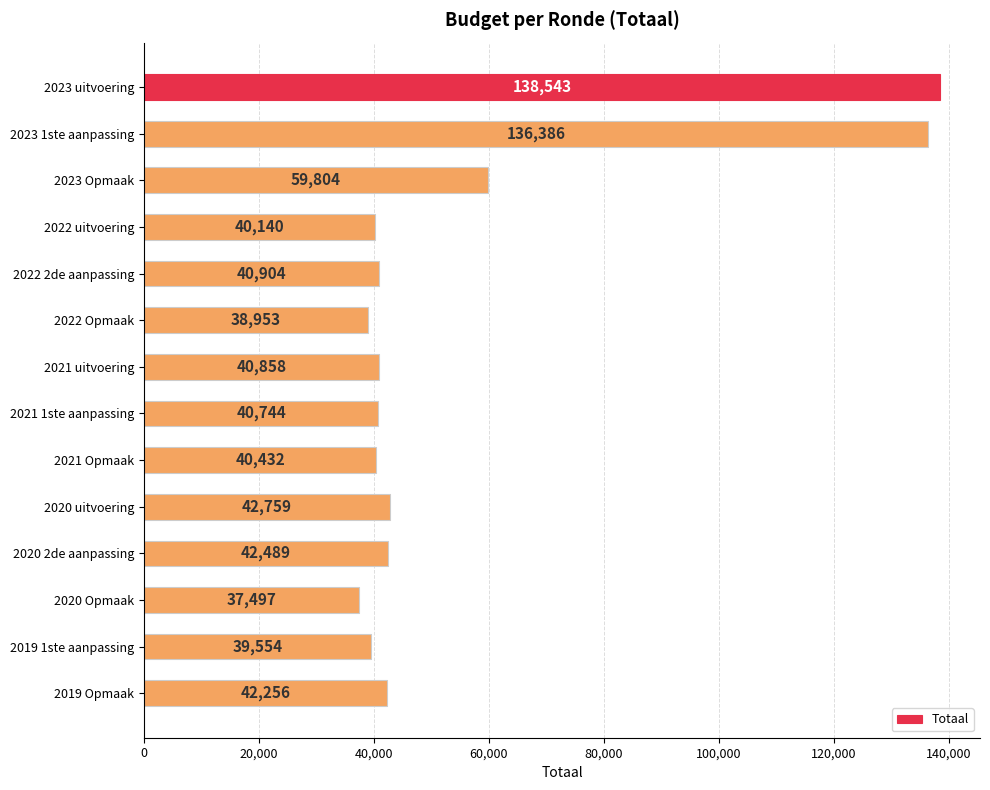

Count the number of categories in the chart.

14